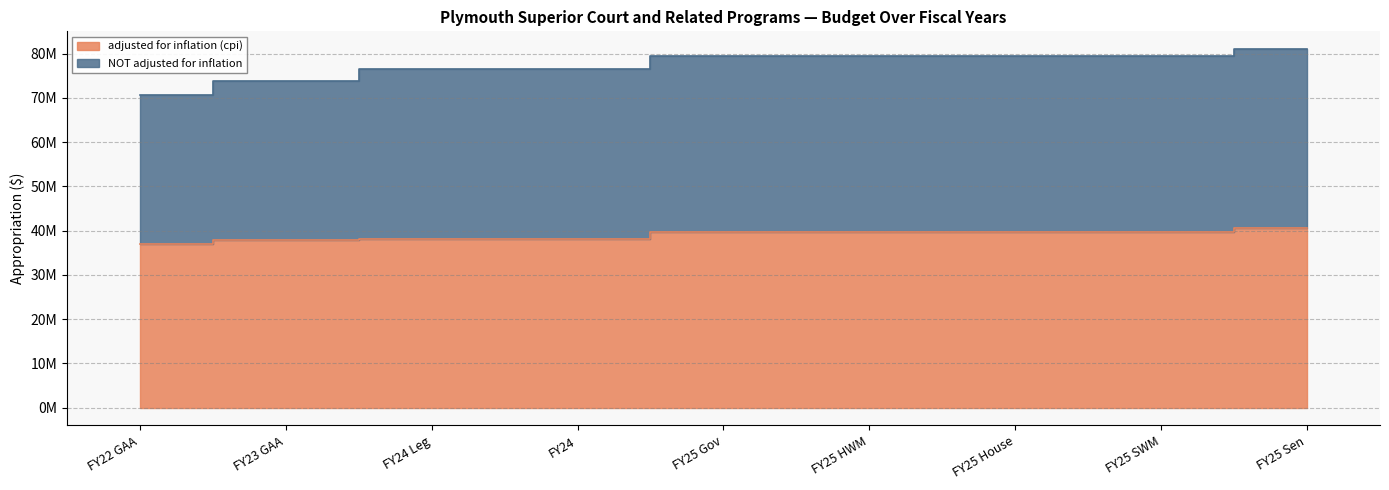

What is the difference between the maximum and minimum values in the NOT adjusted for inflation series?

10417003